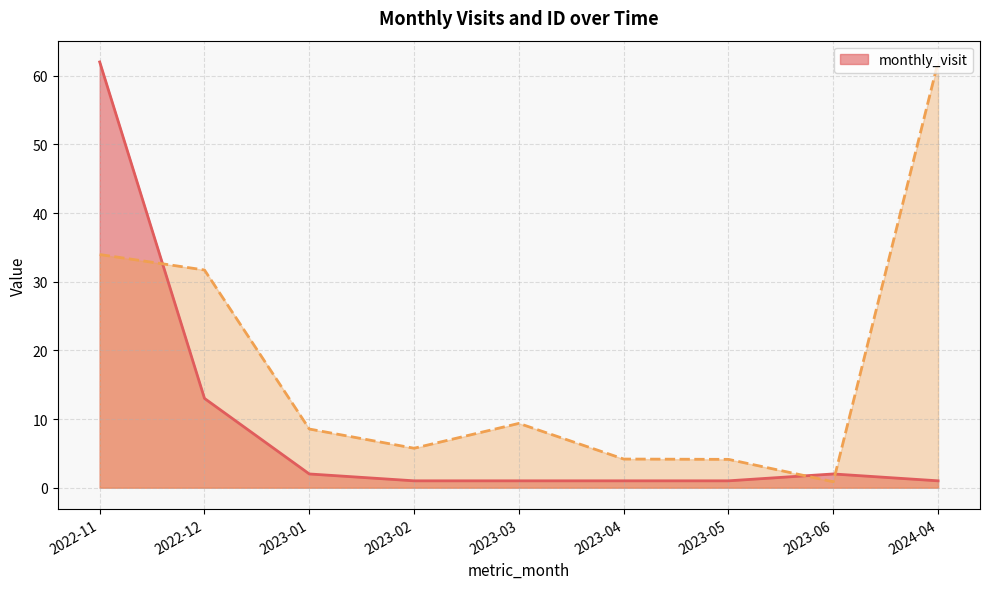

At 2024-04, list the series in order from smallest to largest.

monthly_visit, __id